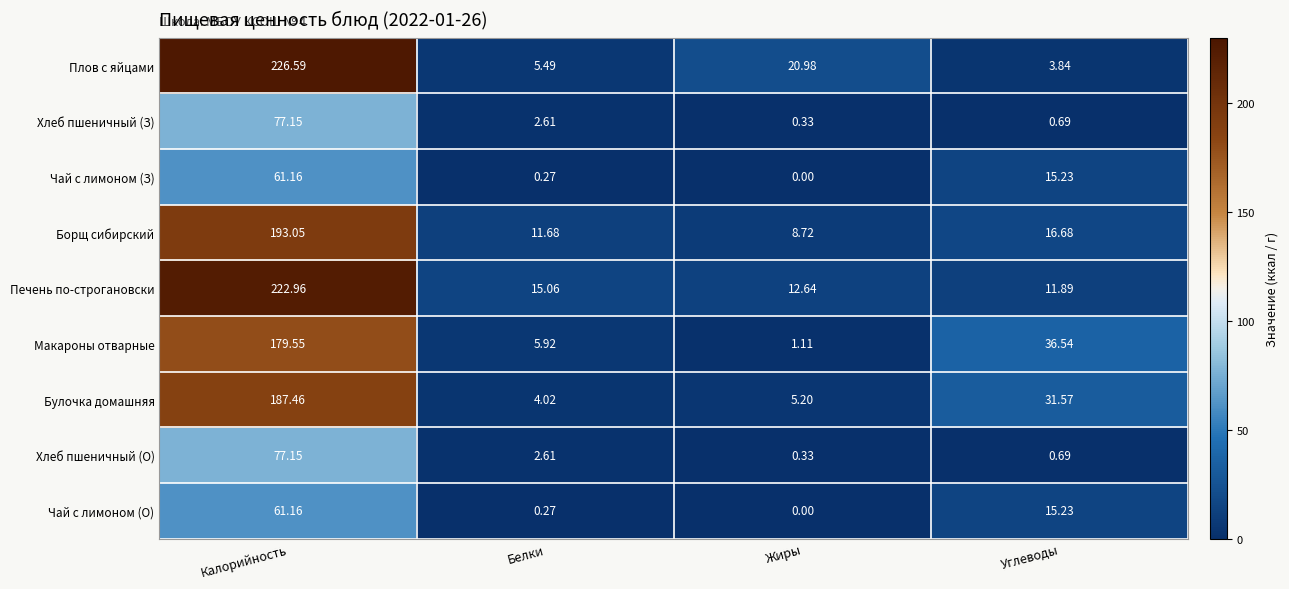

List the labels in order of Печень по-строгановски value, smallest first.

Углеводы, Жиры, Белки, Калорийность